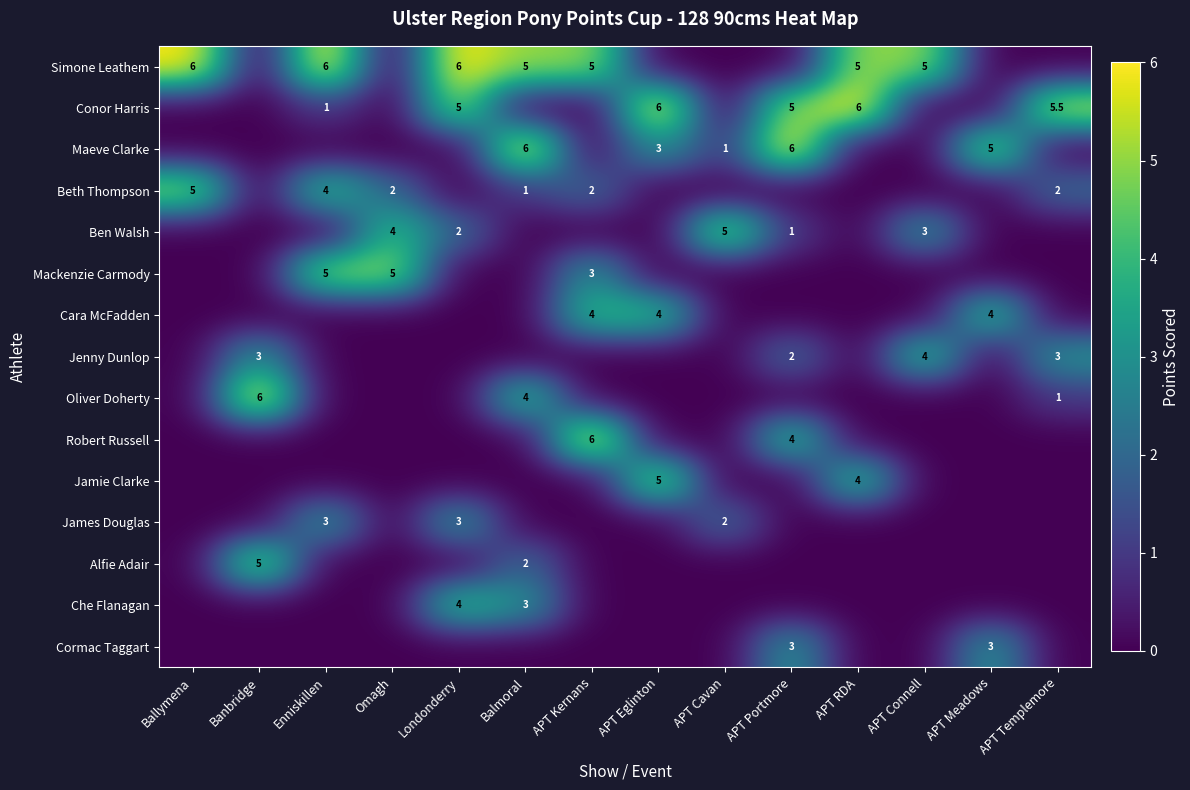

What is the total value across all series at APT Templemore?

11.5